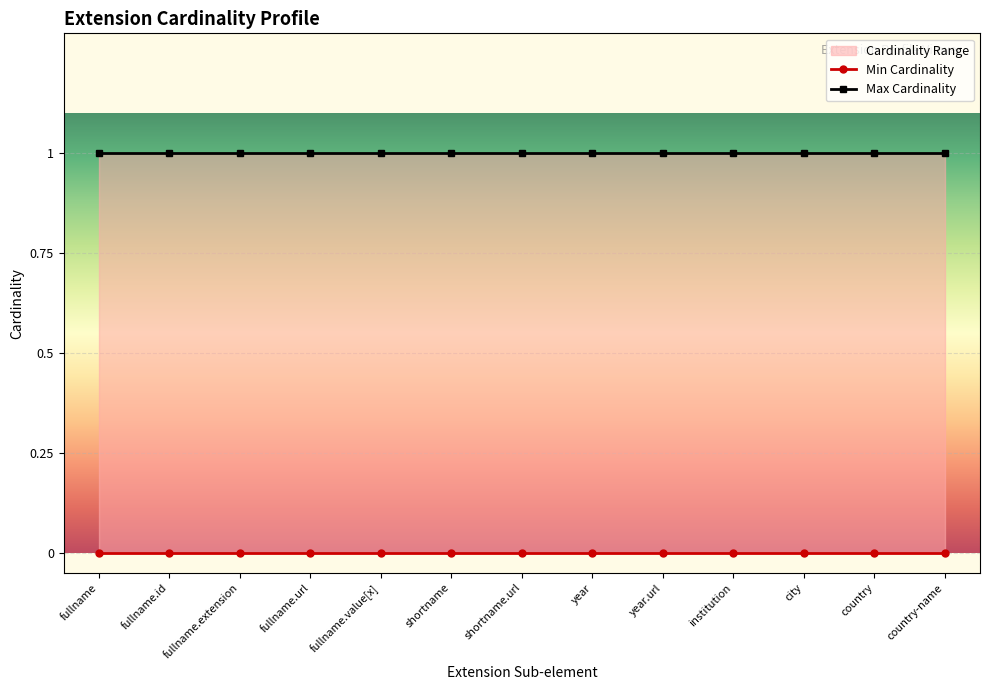

The value of Max Cardinality at fullname.extension is 1. True or false?

True